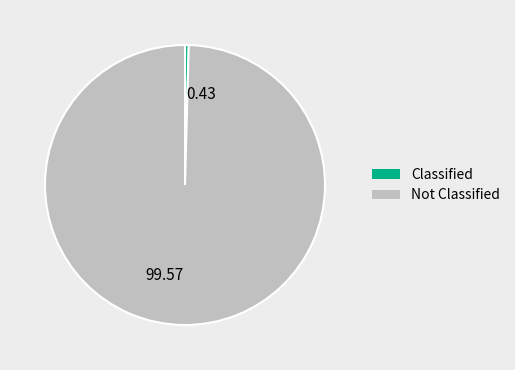

How many slices are in this pie chart?

2